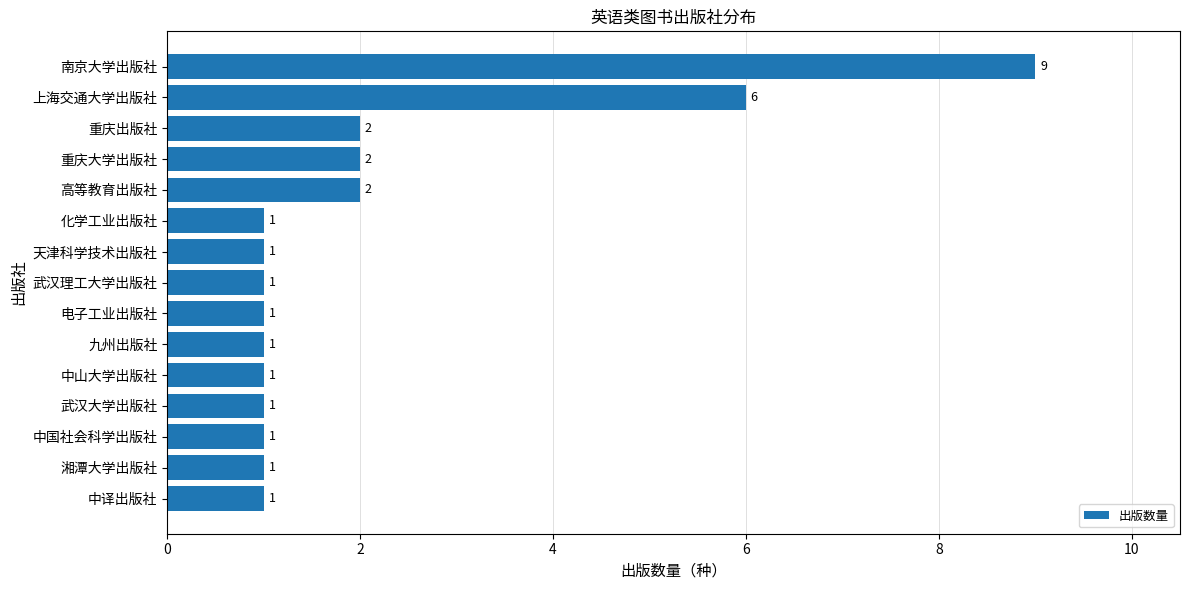

Approximately how many times larger is the value at 中国社会科学出版社 compared to 中山大学出版社?

1.0